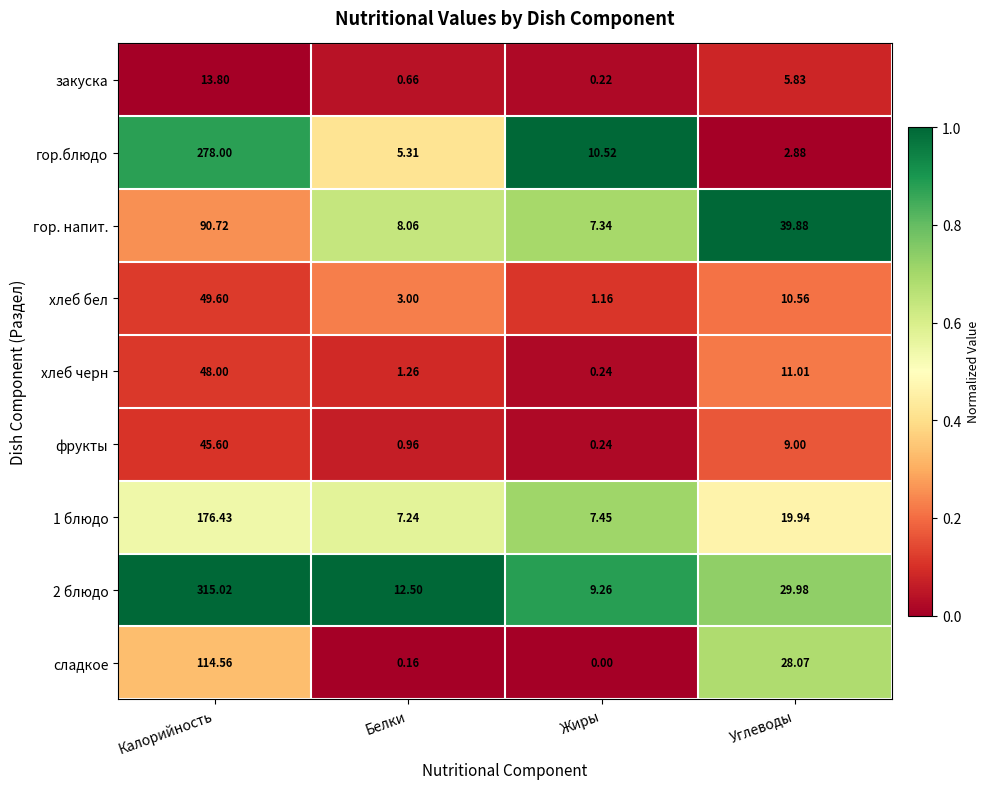

At which label does гор.блюдо first exceed 10?

Калорийность